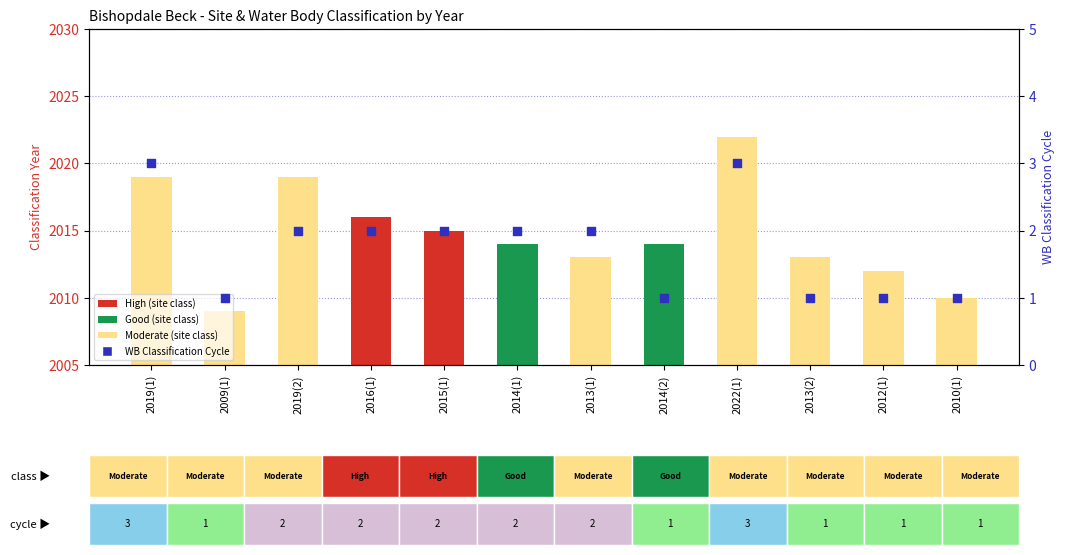

At which category is the sum across all series the highest?

2022(1)